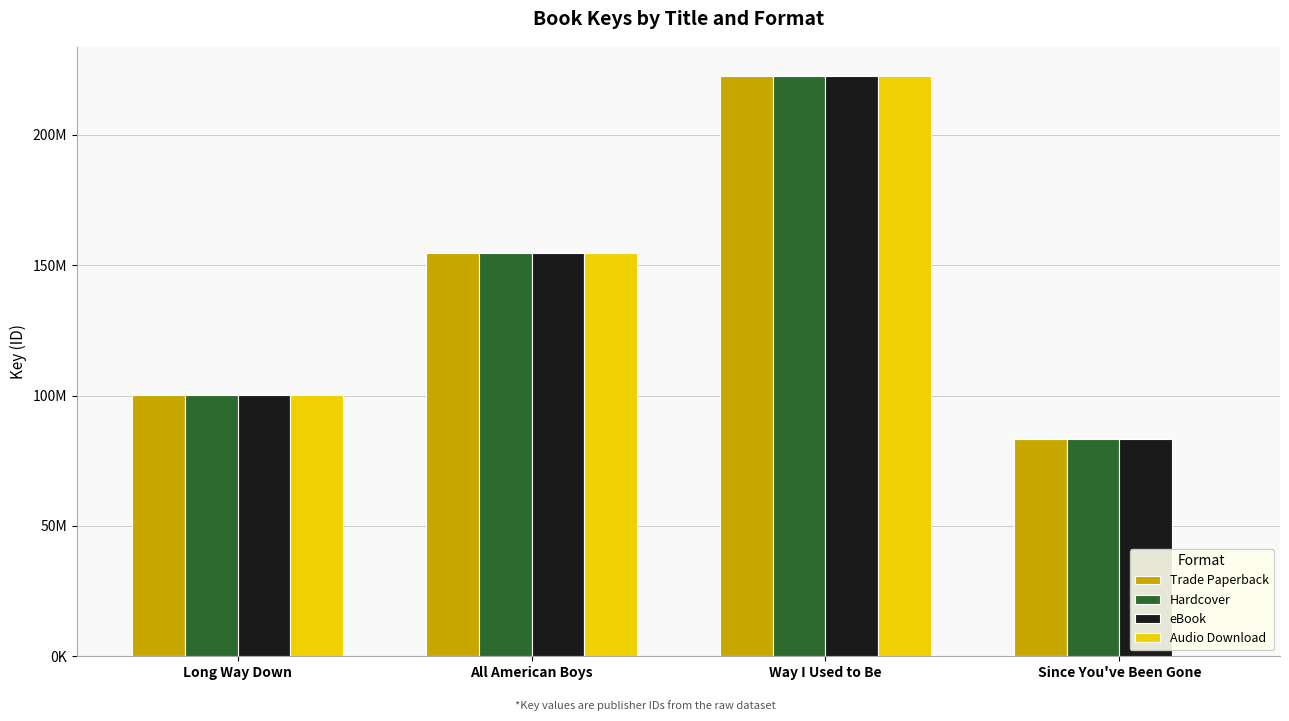

What are all the series names shown in the legend?

Trade Paperback, Hardcover, eBook, Audio Download